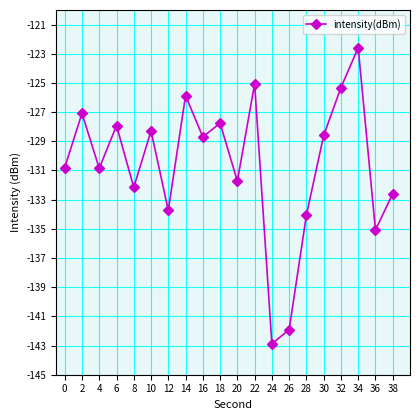

Which category has the highest value across all series?

34